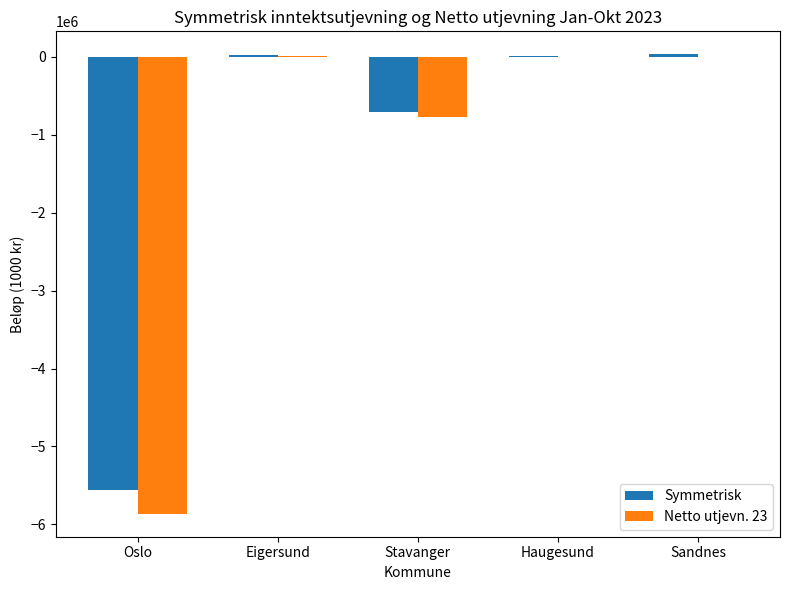

What is the difference between the Netto utjevn. 23 values at Stavanger and Eigersund?

780854.8